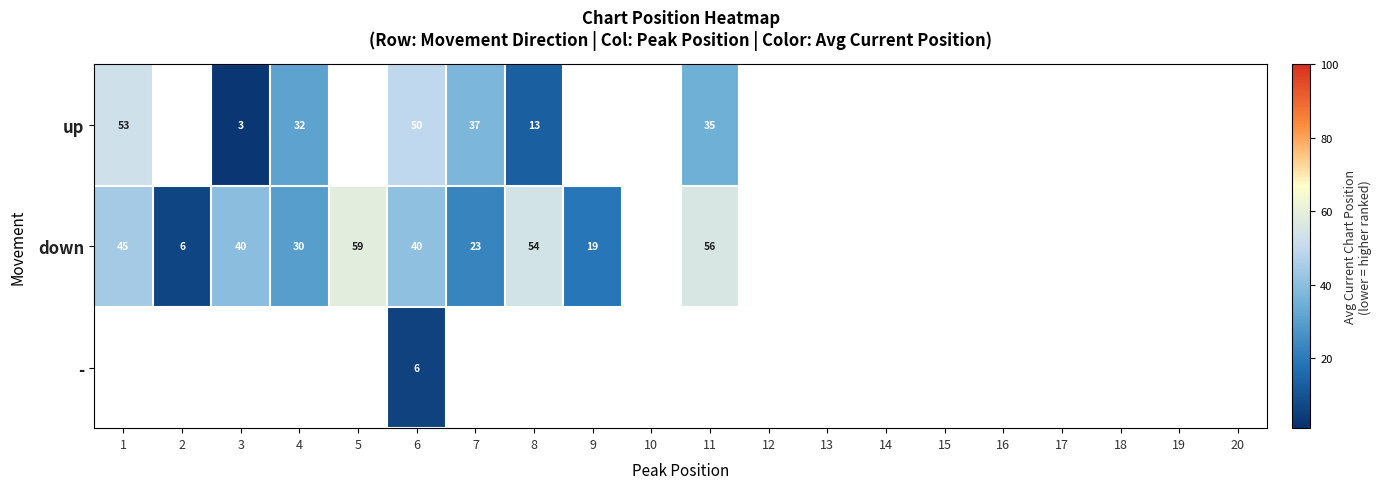

True or false: down has a value of 45 at 1.

True